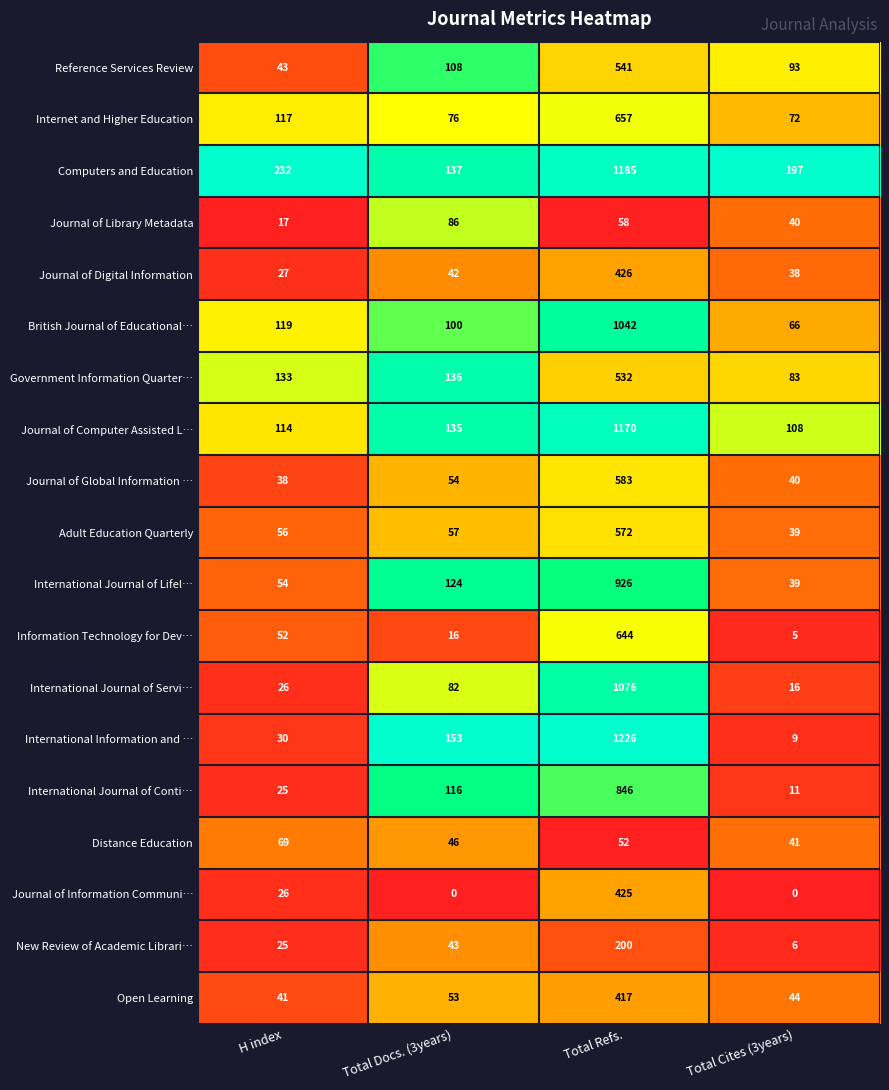

What is the difference between the highest and lowest values at H index?

215